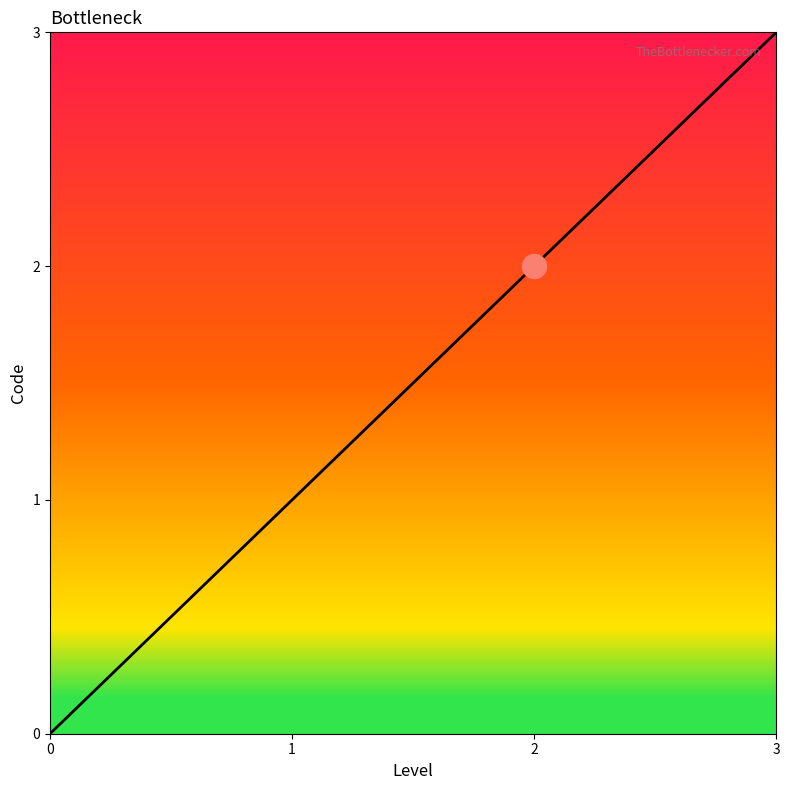

What is the change in value from 2 to 3?

+1